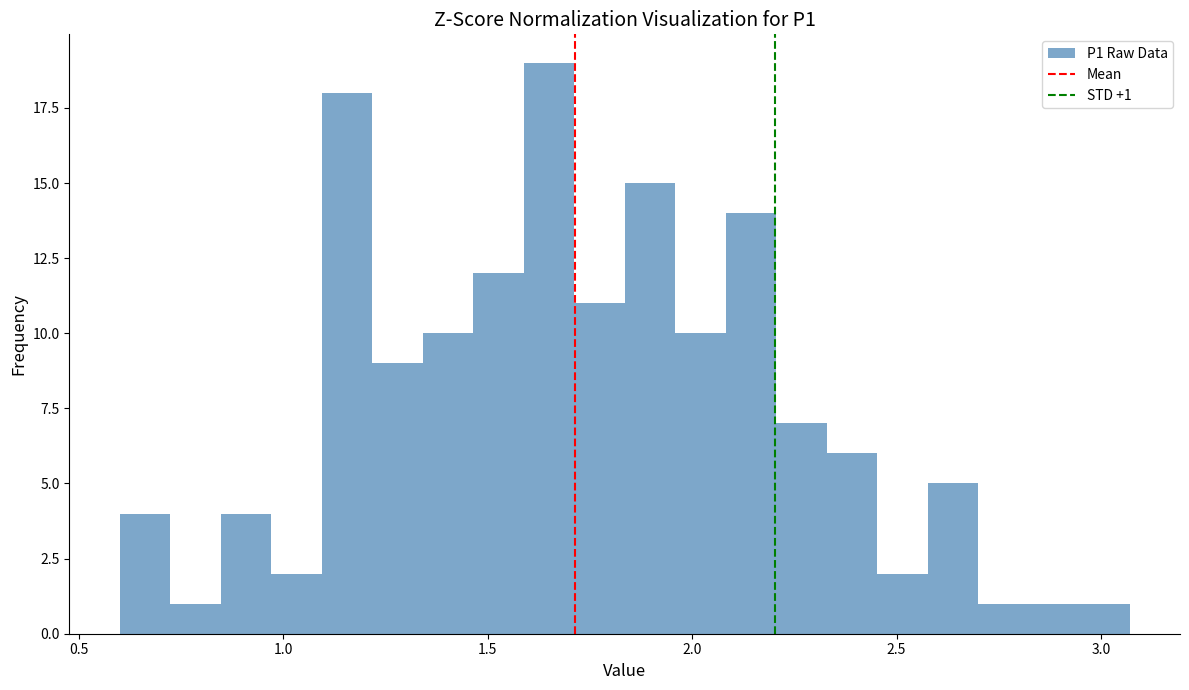

Around what value on the x-axis is the tallest bar? Give the approximate position of its centre, as read against the axis.

1.65